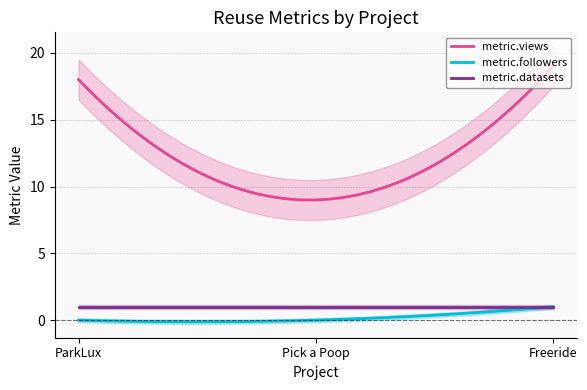

What is the label of the 1st point from the left?

ParkLux